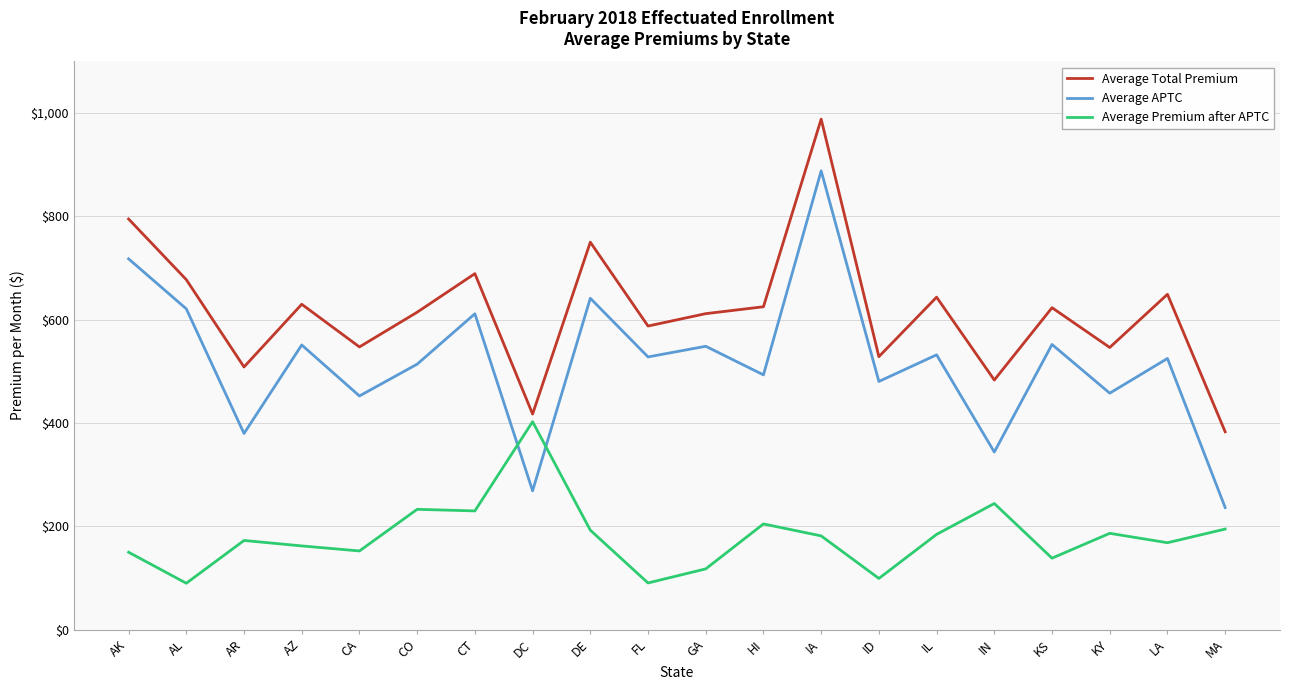

Where is the first local minimum for Average Total Premium?

AR